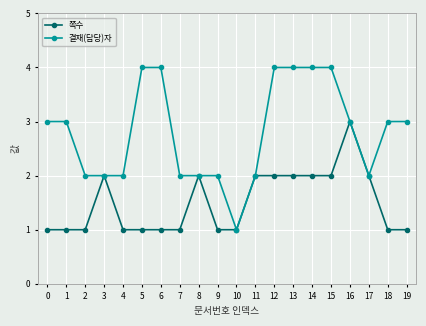

Which category has the highest value in the 쪽수 series?

16